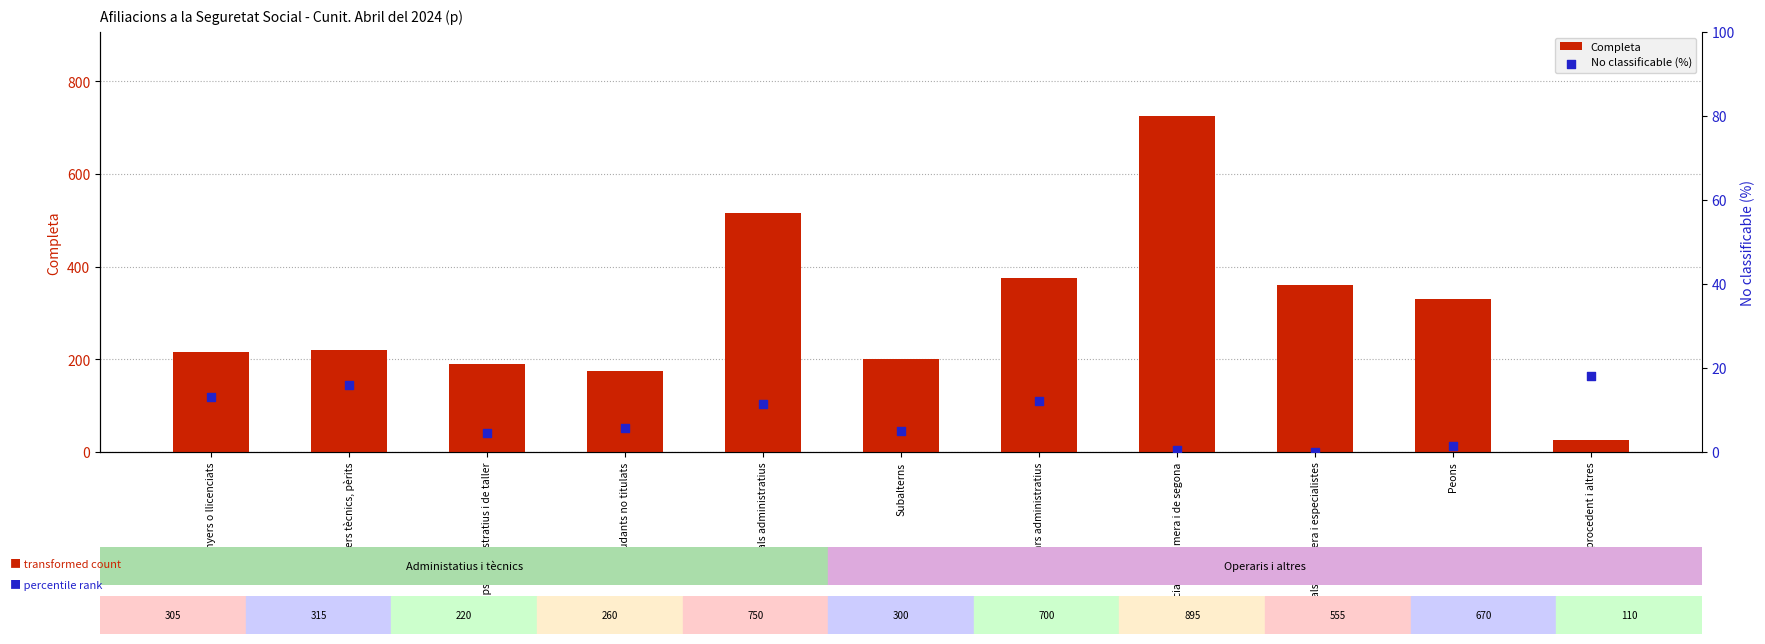

Which series has the largest total across all categories?

Completa